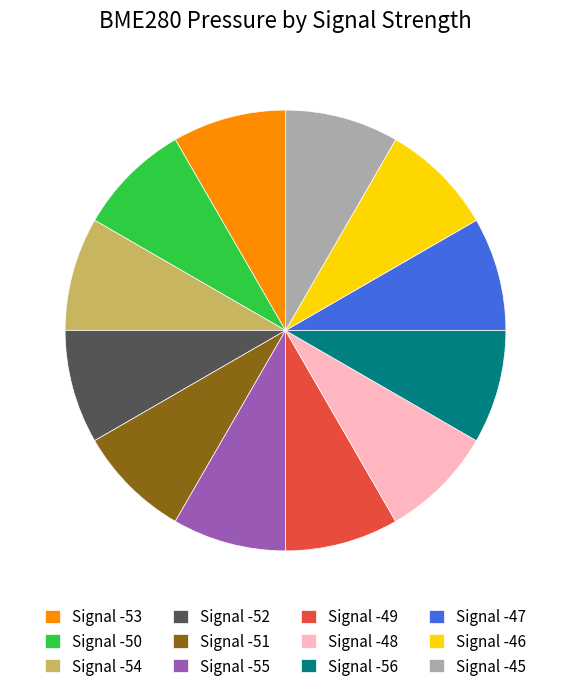

Do Signal -52 and Signal -49 together represent more than half of the pie?

No